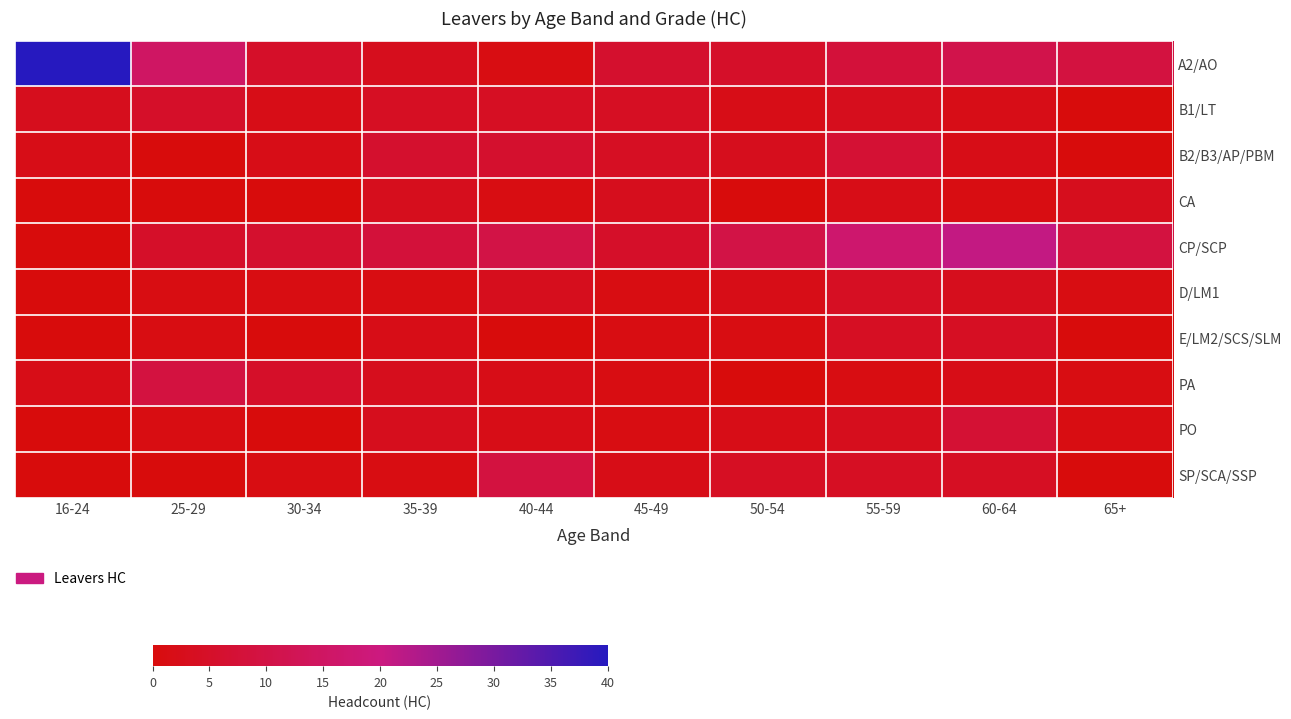

Reading left to right, list all the values displayed in this chart.

A2/AO: 16-24=40	25-29=15	30-34=5	35-39=3	40-44=1	45-49=6	50-54=5	55-59=8	60-64=11	65+=9
B1/LT: 16-24=3	25-29=5	30-34=2	35-39=4	40-44=4	45-49=4	50-54=2	55-59=3	60-64=2	65+=0
B2/B3/AP/PBM: 16-24=2	25-29=0	30-34=2	35-39=6	40-44=6	45-49=4	50-54=3	55-59=7	60-64=2	65+=0
CA: 16-24=0	25-29=0	30-34=0	35-39=3	40-44=1	45-49=3	50-54=0	55-59=2	60-64=1	65+=3
CP/SCP: 16-24=0	25-29=5	30-34=6	35-39=8	40-44=10	45-49=5	50-54=10	55-59=17	60-64=21	65+=9
D/LM1: 16-24=0	25-29=1	30-34=1	35-39=1	40-44=3	45-49=1	50-54=2	55-59=4	60-64=3	65+=1
E/LM2/SCS/SLM: 16-24=0	25-29=1	30-34=0	35-39=2	40-44=0	45-49=1	50-54=1	55-59=4	60-64=4	65+=0
PA: 16-24=2	25-29=9	30-34=5	35-39=3	40-44=2	45-49=1	50-54=0	55-59=1	60-64=2	65+=1
PO: 16-24=0	25-29=1	30-34=0	35-39=3	40-44=2	45-49=1	50-54=2	55-59=3	60-64=7	65+=1
SP/SCA/SSP: 16-24=0	25-29=0	30-34=1	35-39=1	40-44=9	45-49=2	50-54=4	55-59=4	60-64=4	65+=0